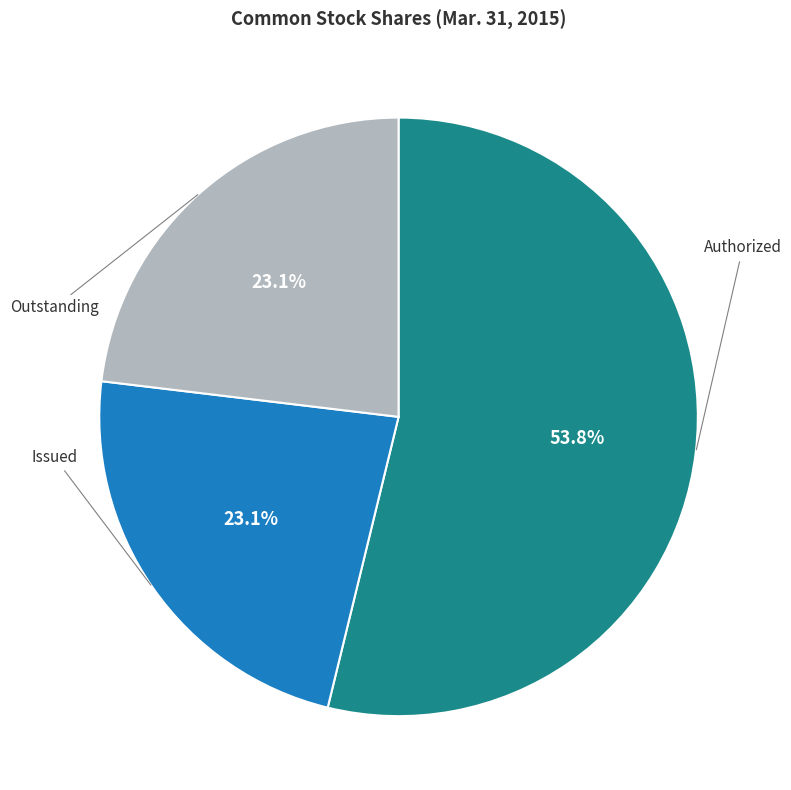

How many slices are in this pie chart?

3